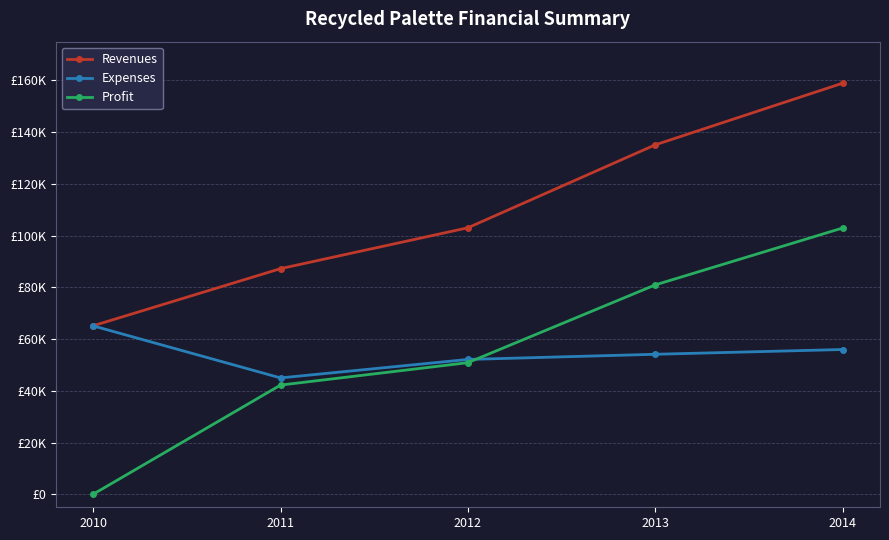

Does the chart have visible grid lines?

Yes